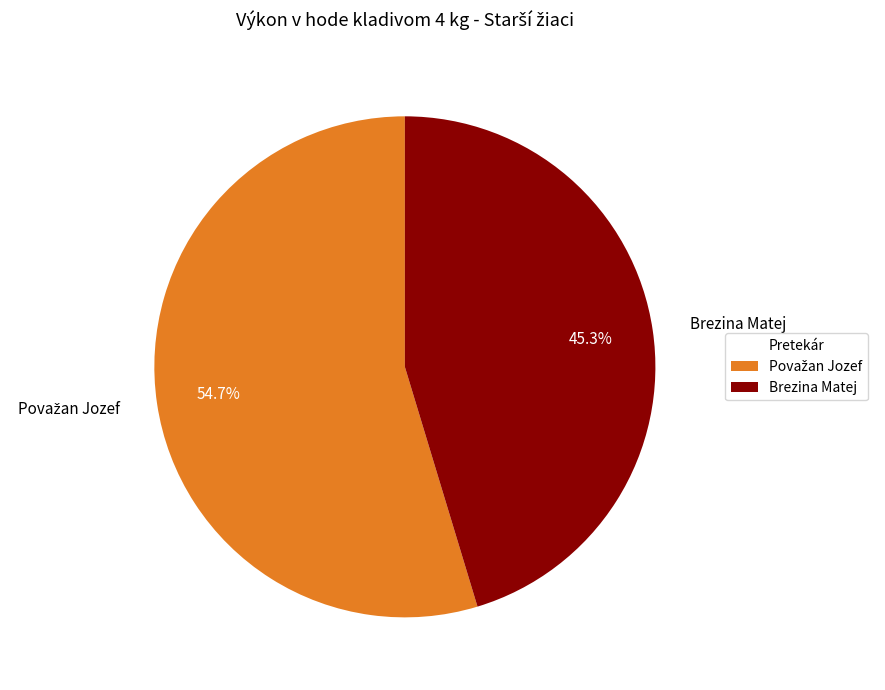

How many slices are in this pie chart?

2